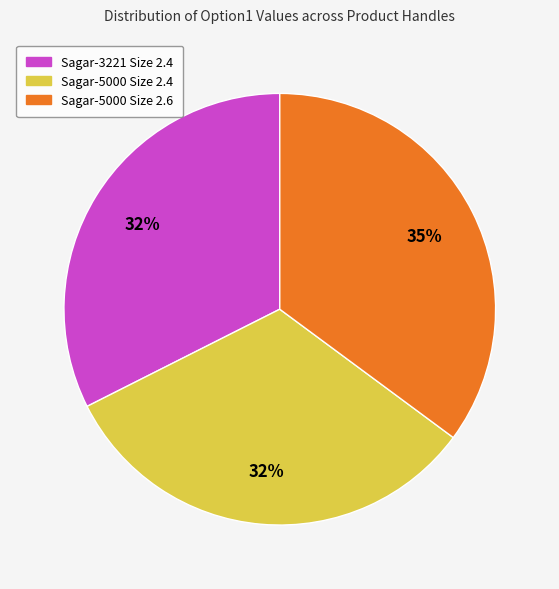

To the nearest percent, what is the difference between the largest and smallest slice percentages?

3%